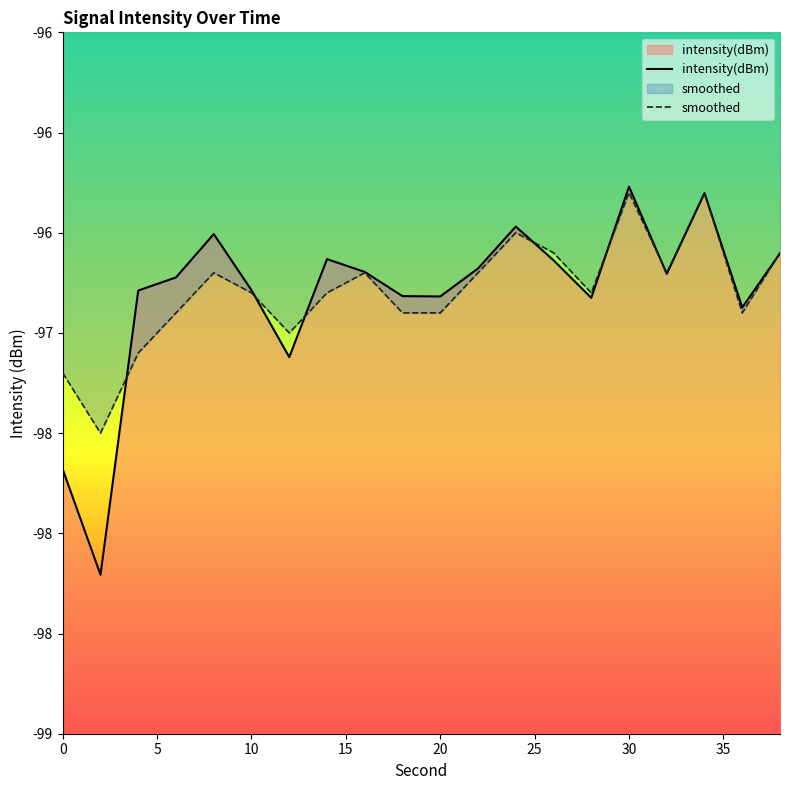

After their last crossing, which series has the higher values: intensity(dBm) or smoothed?

smoothed